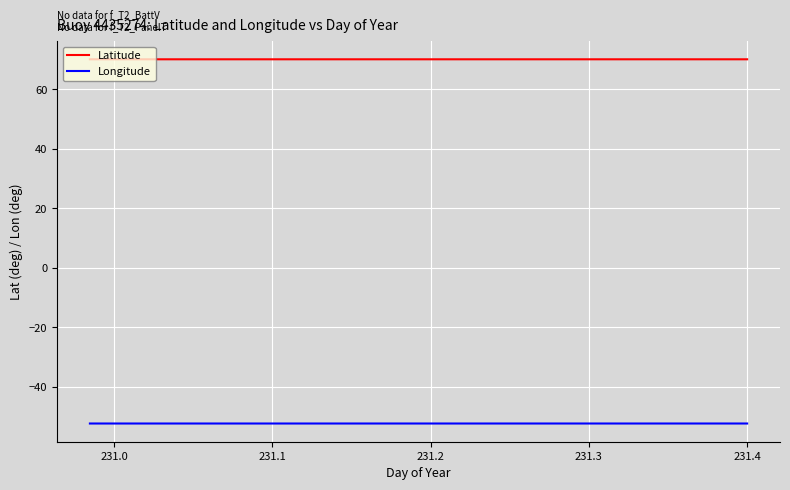

True or false: Latitude and Longitude intersect in this chart.

False